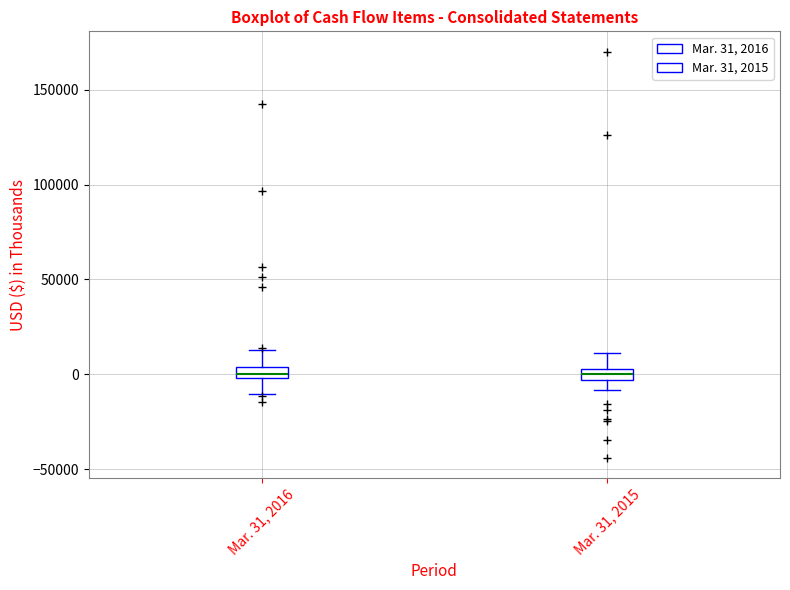

Where is the lower edge of the box for Mar. 31, 2016 on the y-axis? The values are not printed on the chart, so give them approximately, as read against the axis.

0